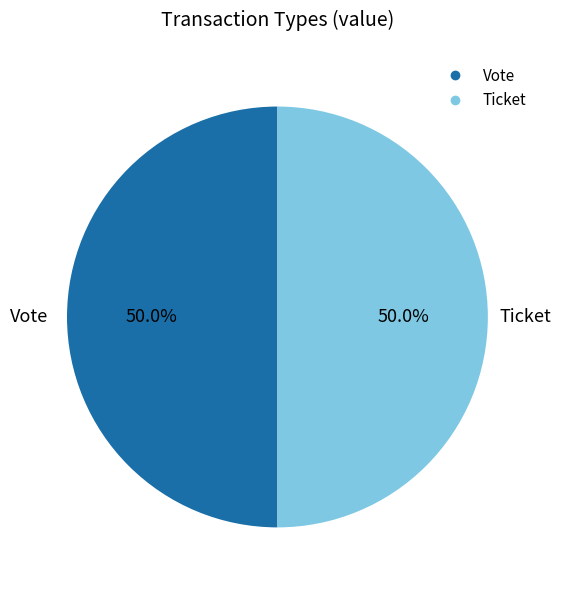

Combined, do Vote and Ticket account for over 50%?

Yes